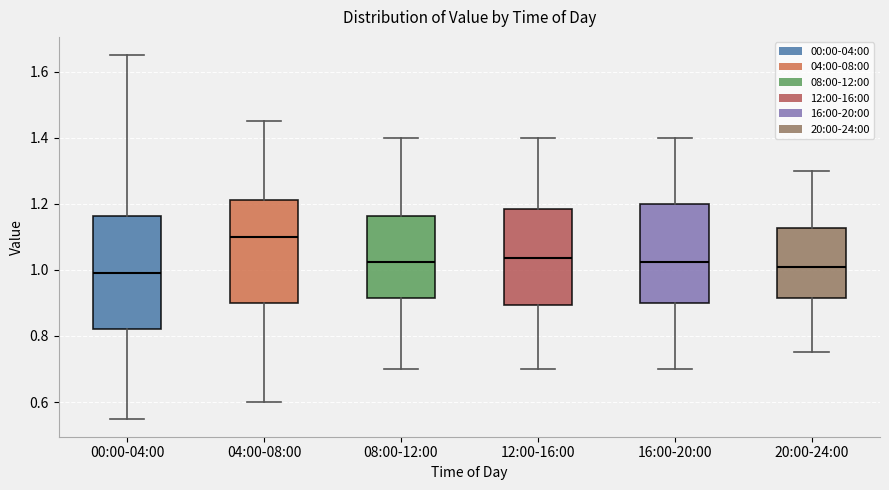

Comparing the boxes themselves (not the whiskers), which one is the tallest?

00:00-04:00